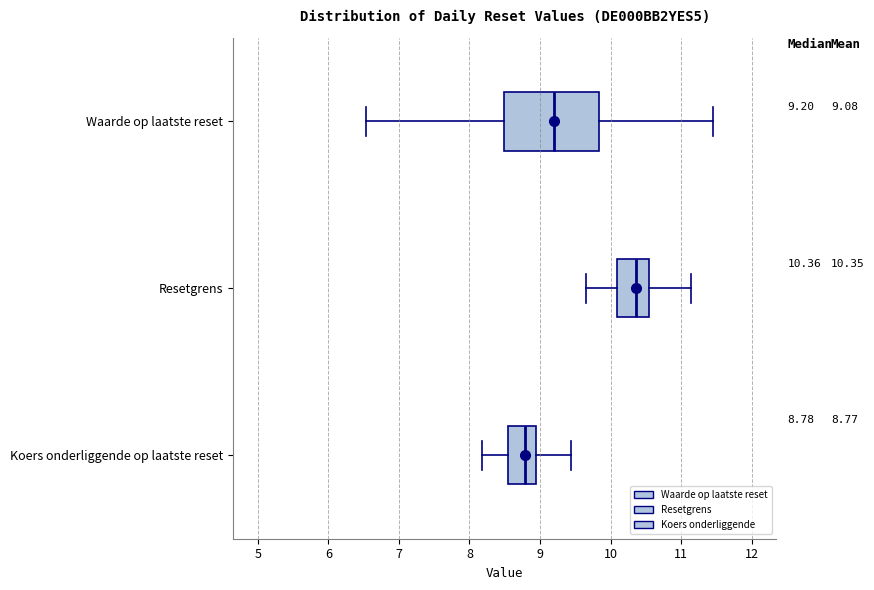

Which box's median line is the furthest to the right?

Resetgrens